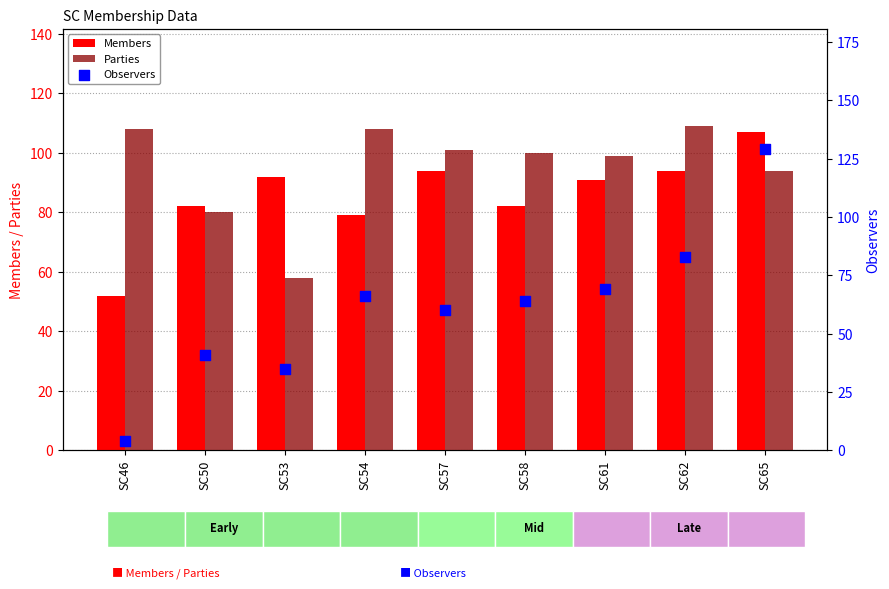

Which series reaches the maximum Y coordinate?

Observers